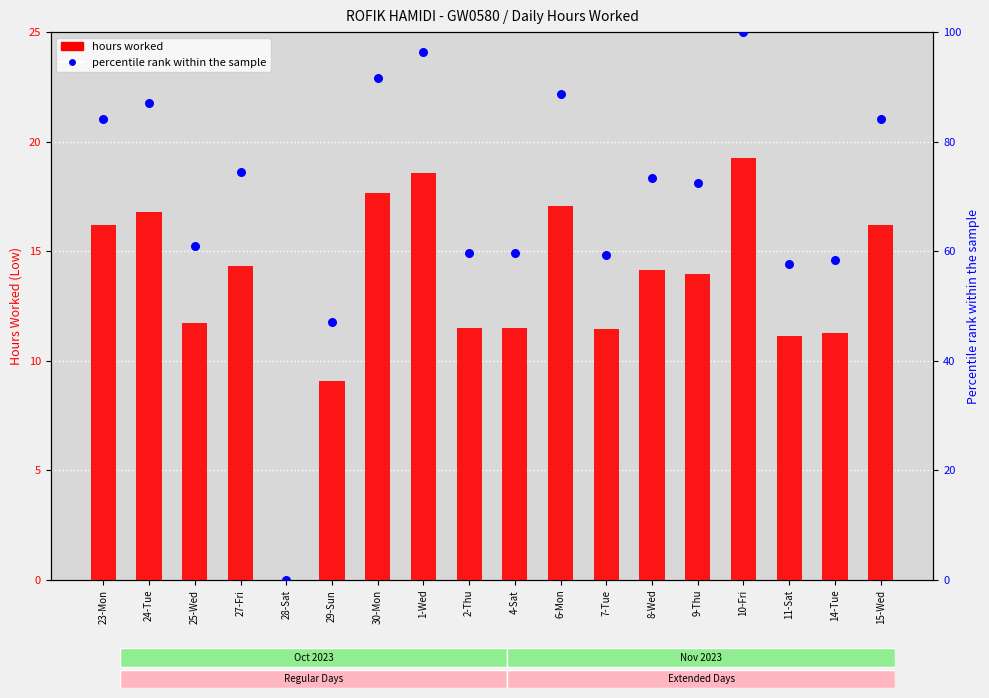

Which series has the widest spread of Y values?

percentile rank within the sample